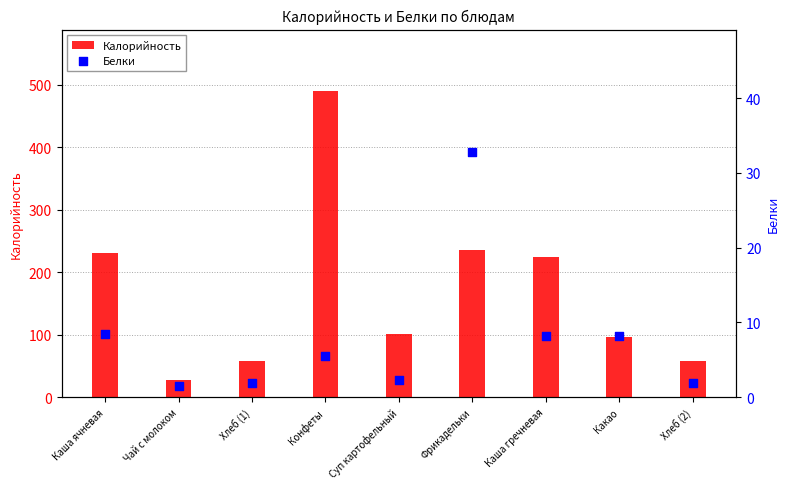

At which category is the sum across all series the highest?

Конфеты